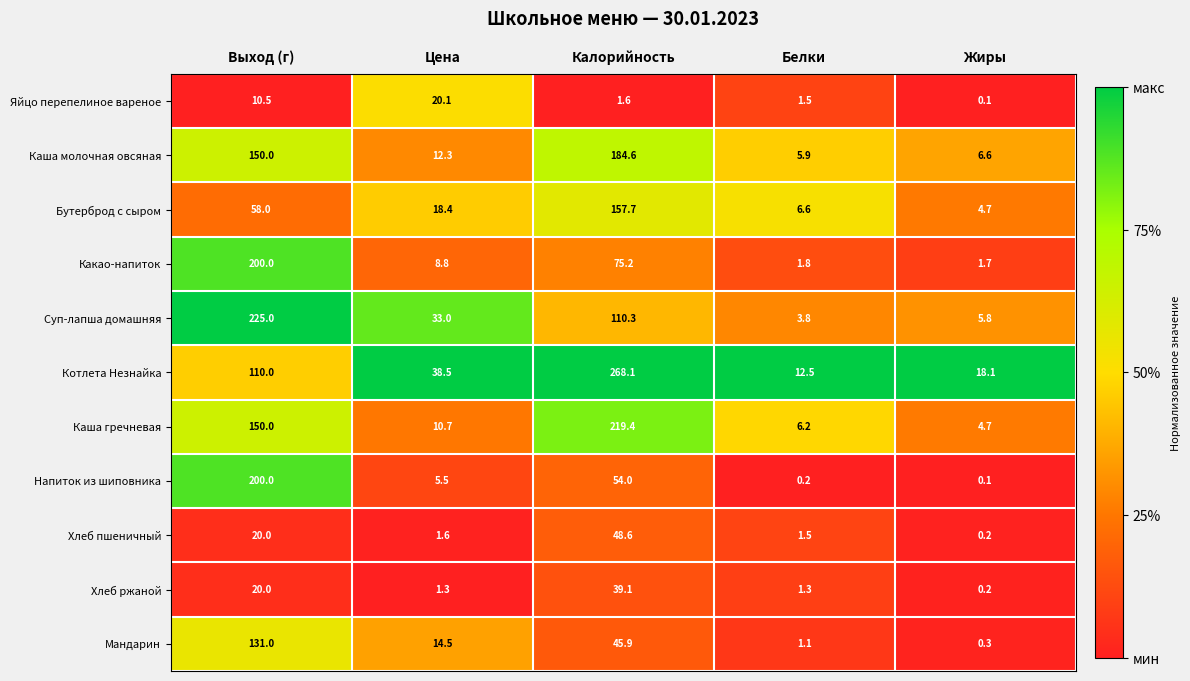

Where does the Котлета Незнайка series first go above 38?

Выход (г)